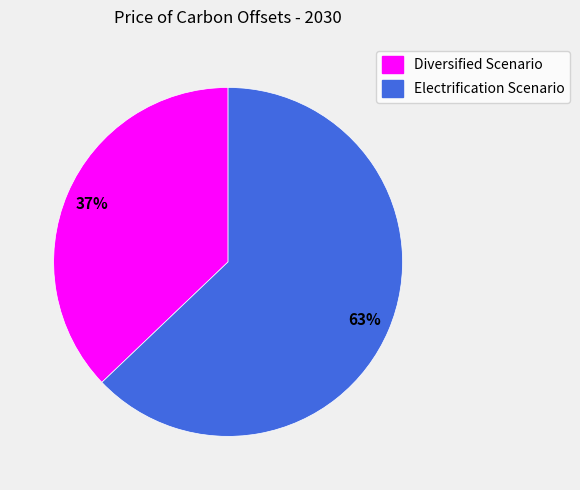

Which category has the smallest portion of the pie?

Diversified Scenario